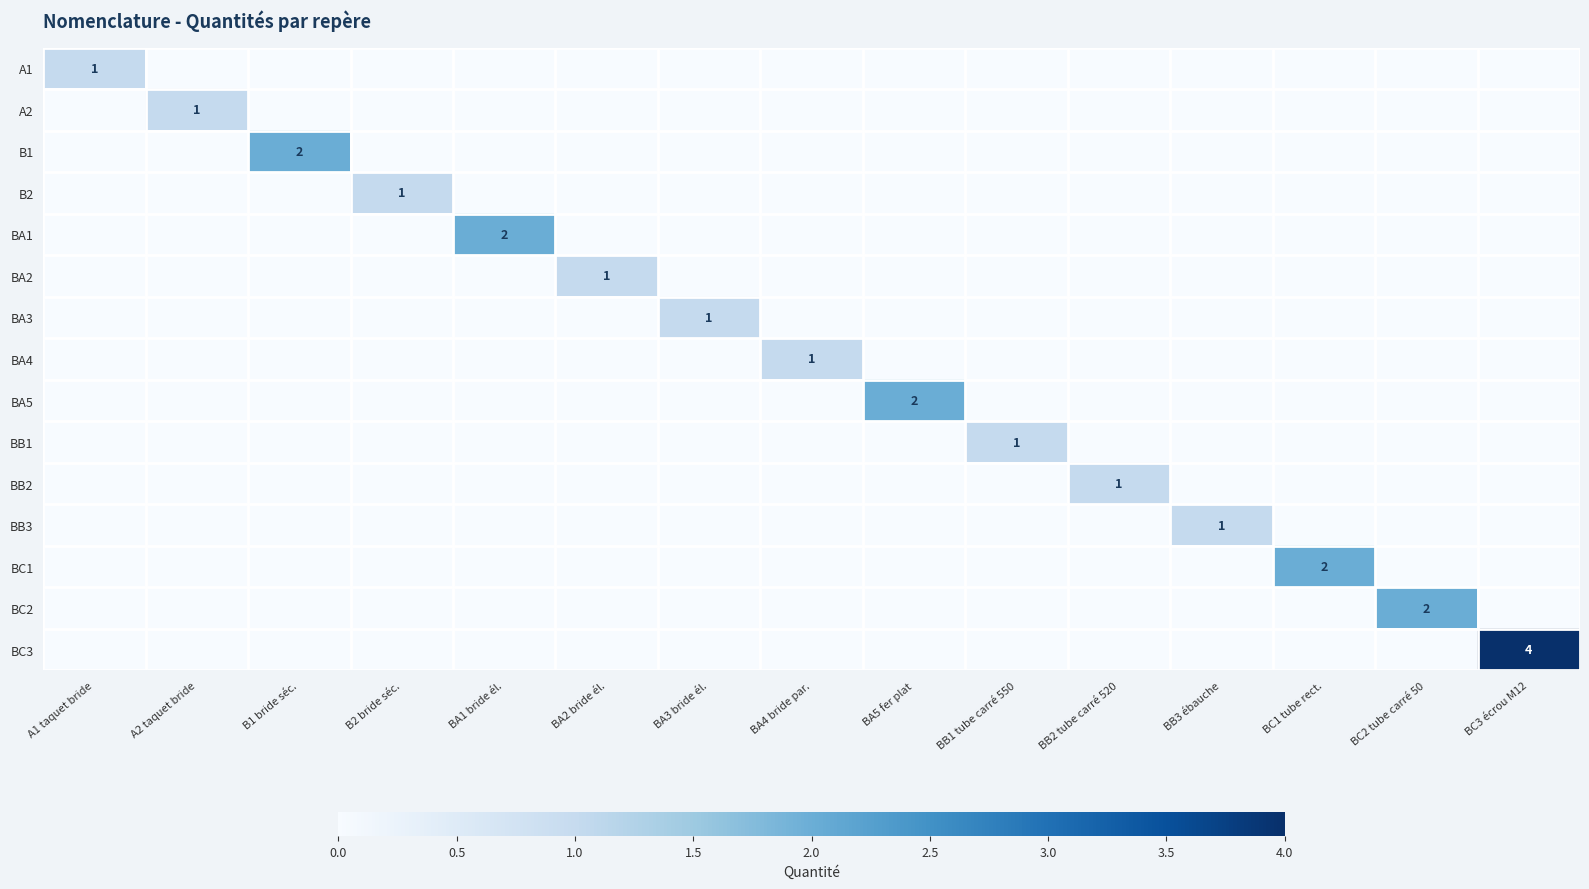

Which series changed the most between BA3 bride él. and BC3 écrou M12?

BC3